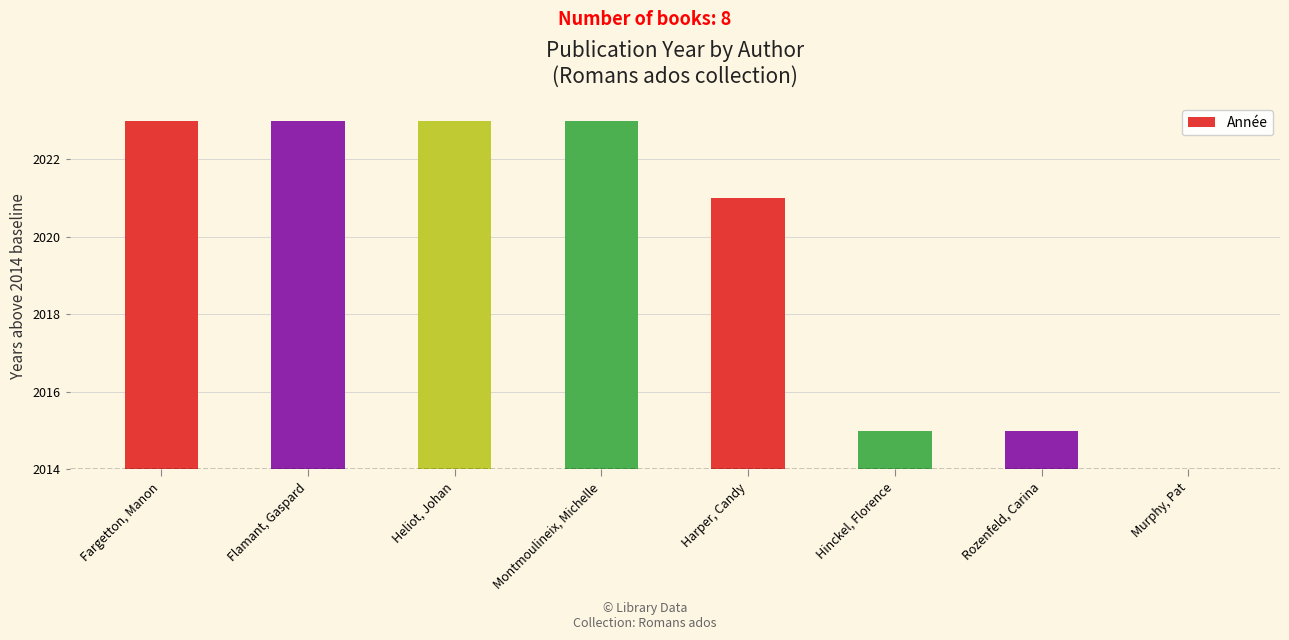

Are the bars horizontal?

No